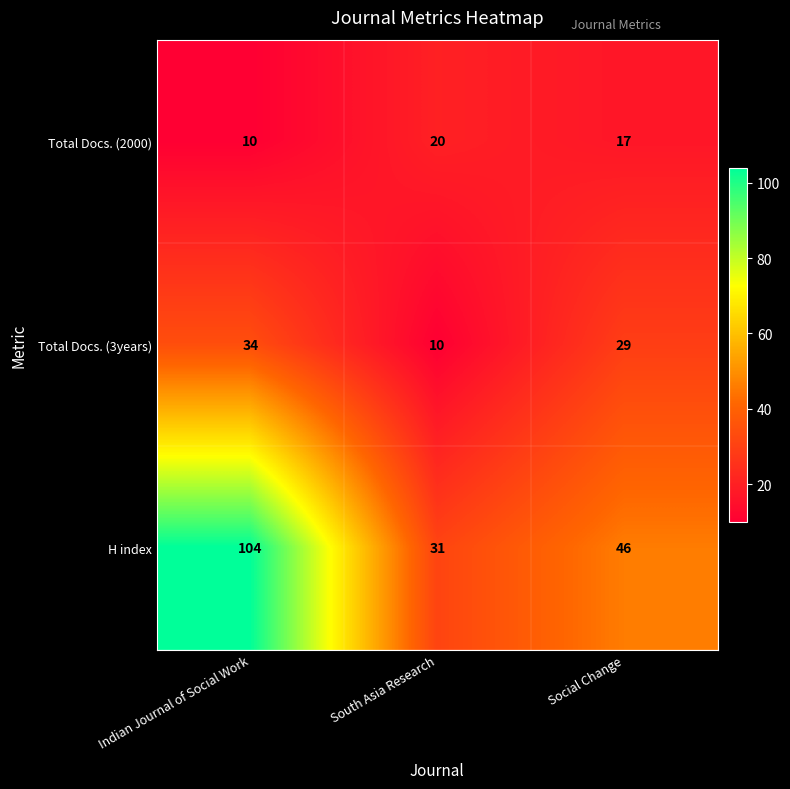

Which series has the widest spread of values?

H index